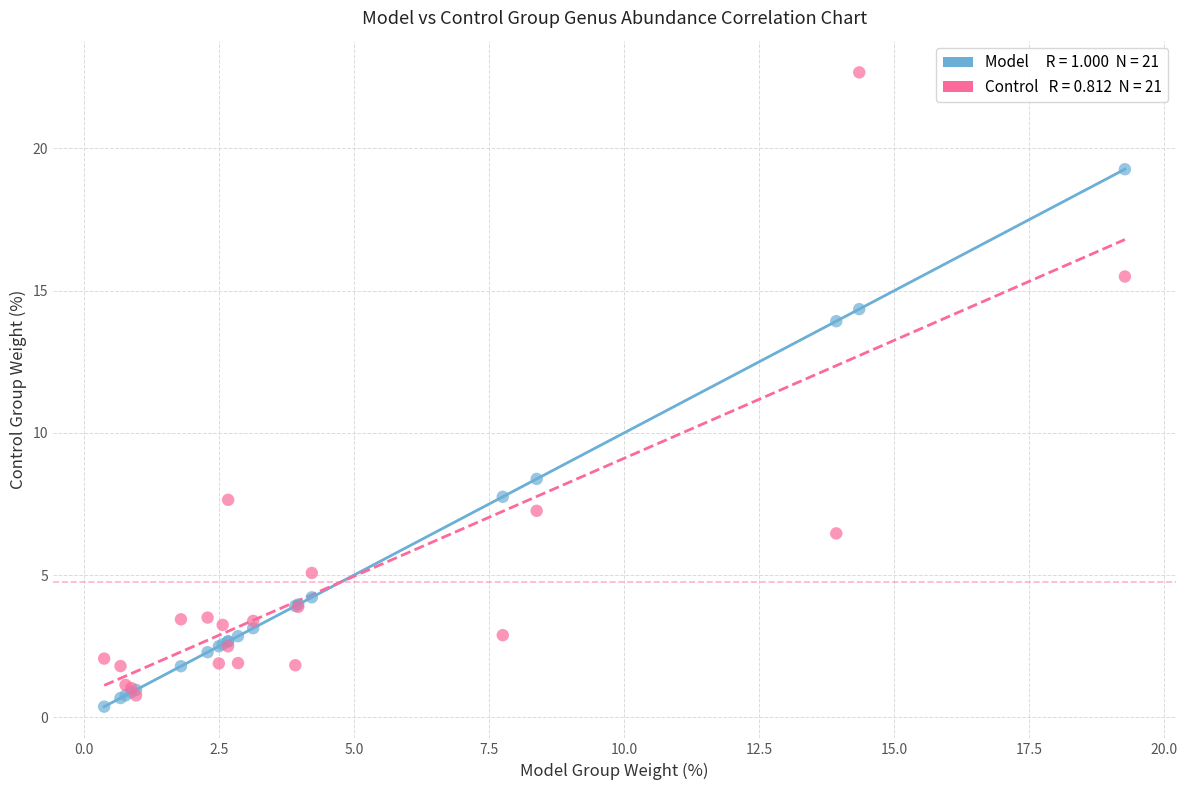

Across all series, what Y value is closest to 11?

8.4